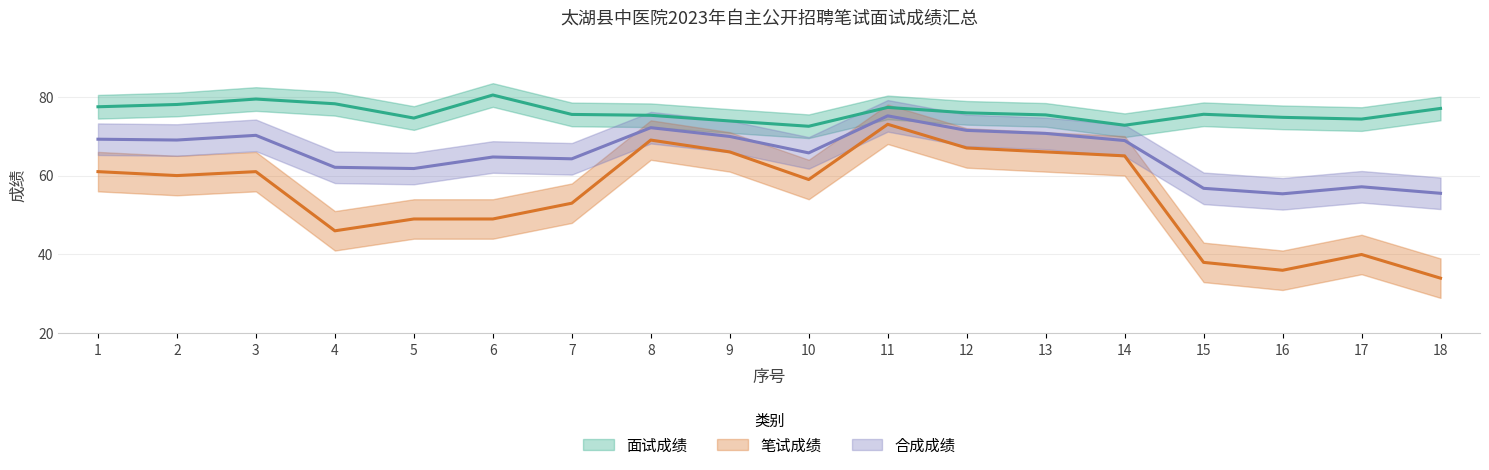

What is the maximum value for 笔试成绩?

73.0